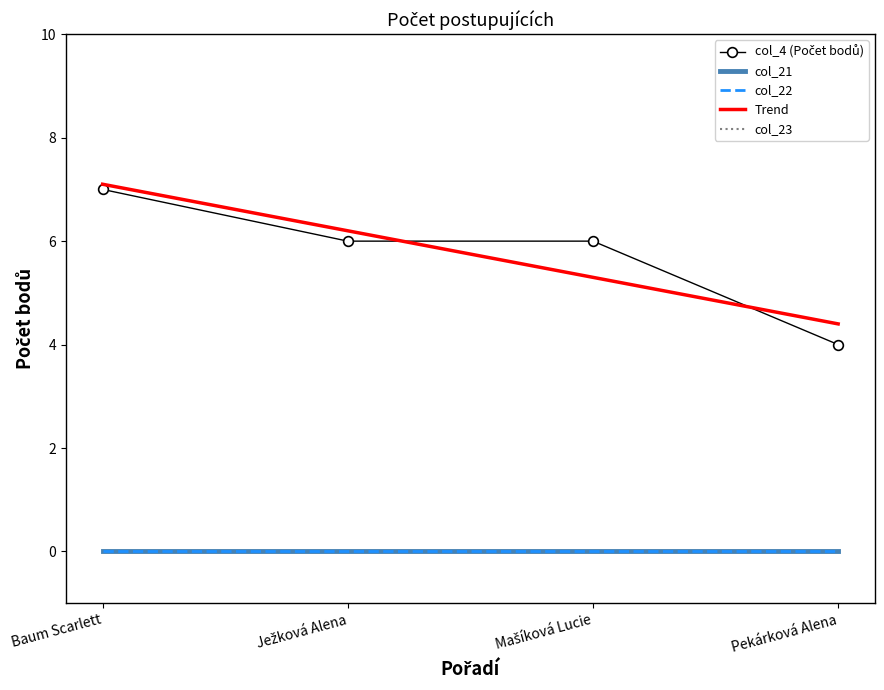

What are all the series names shown in the legend?

col_4 (Počet bodů), col_21, col_22, Trend, col_23